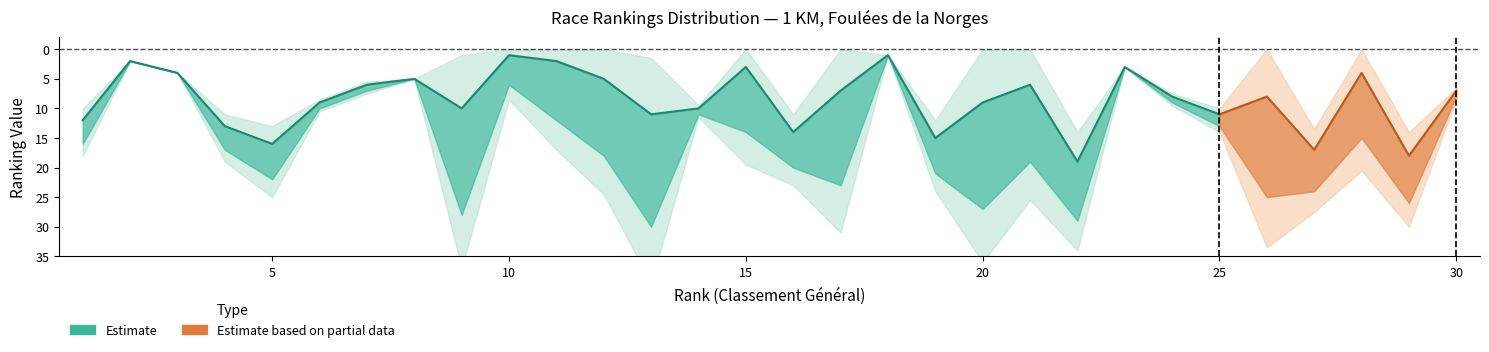

Reading right to left, what are all the values shown in this chart?

Classement general: 30=8	29=26	28=15	27=24	26=25	25=13	24=9	23=3	22=29	21=19	20=27	19=21	18=1	17=23	16=20	15=14	14=11	13=30	12=18	11=12	10=6	9=28	8=5	7=7	6=10	5=22	4=17	3=4	2=2	1=16
Classement par Sexe: 30=7	29=18	28=4	27=17	26=8	25=11	24=8	23=3	22=19	21=6	20=9	19=15	18=1	17=7	16=14	15=3	14=10	13=11	12=5	11=2	10=1	9=10	8=5	7=6	6=9	5=16	4=13	3=4	2=2	1=12
Classement par Categorie: 30=7	29=18	28=4	27=17	26=8	25=11	24=8	23=3	22=19	21=6	20=9	19=15	18=1	17=7	16=14	15=3	14=10	13=11	12=5	11=2	10=1	9=10	8=5	7=6	6=9	5=16	4=13	3=4	2=2	1=12